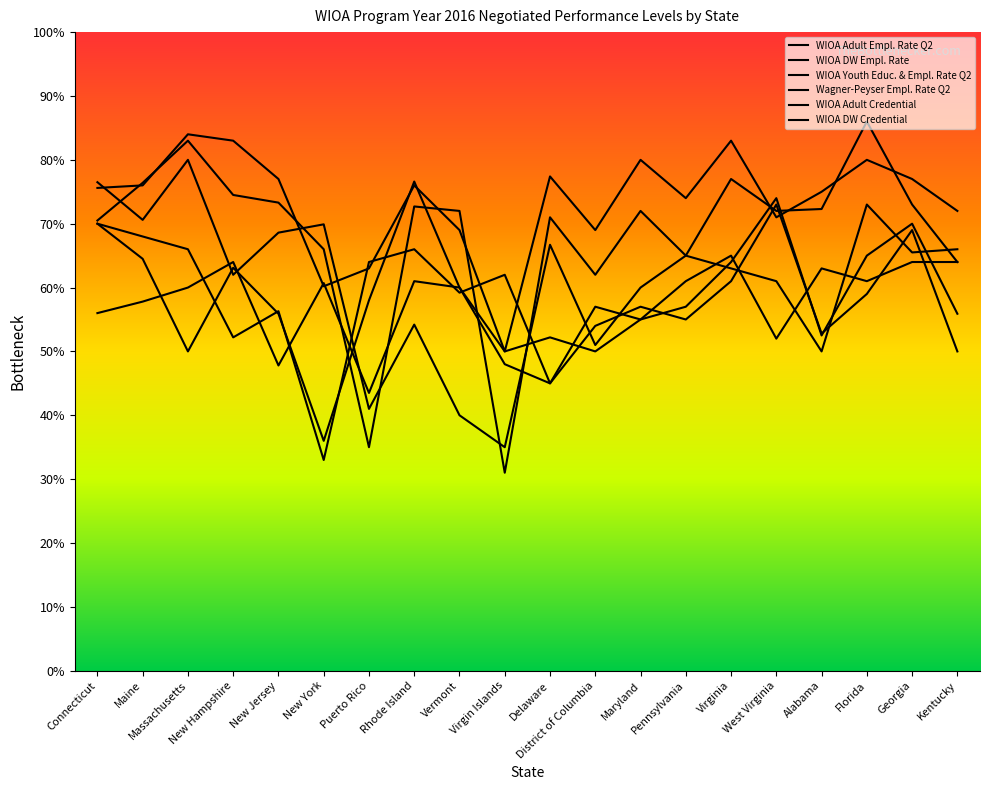

What is the maximum value shown in the chart?

0.9